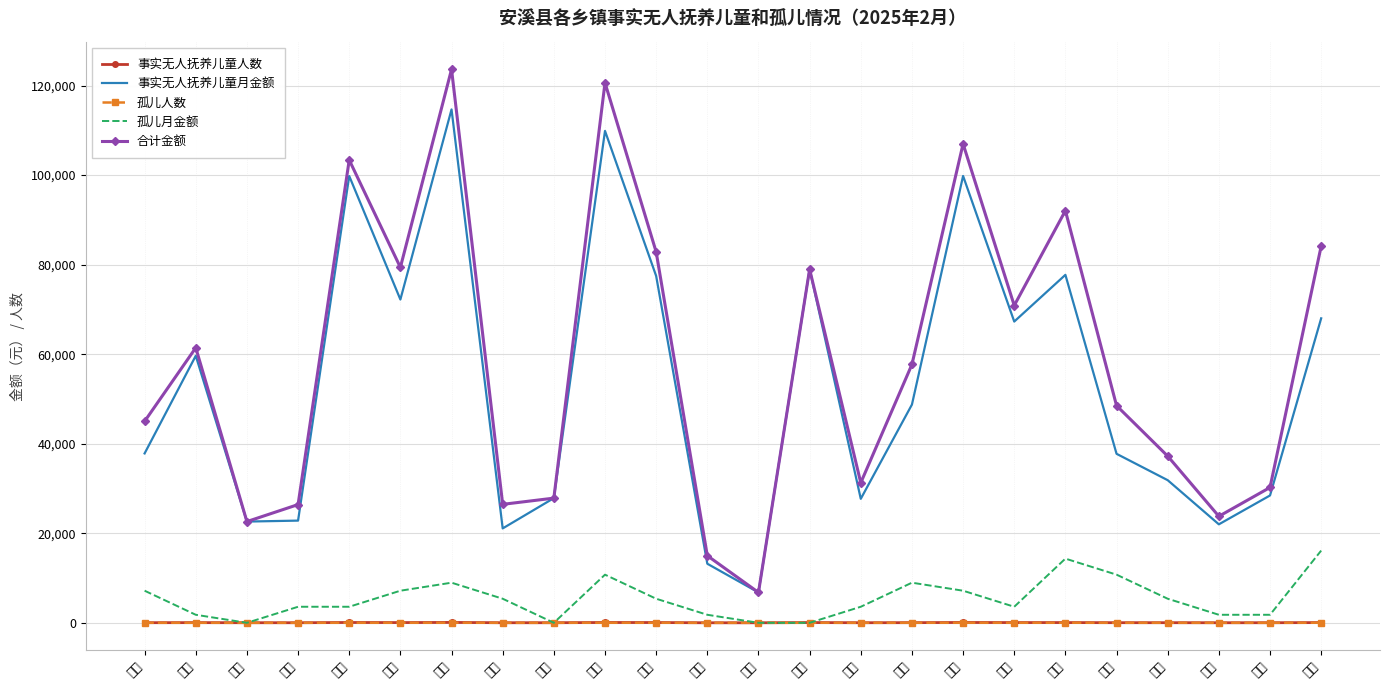

Reading right to left, what are all the values shown in this chart?

事实无人抚养儿童人数: 49	19	15	26	28	53	52	75	32	19	56	6	8	60	70	21	16	85	51	72	17	20	41	25
事实无人抚养儿童月金额: 68003	28438	21995	31852	37746	77716	67284	99805	48739	27693	78967	6782	13196	77465	109865	27847	21082	114655	72207	99789	22824	22610	59637	37830
孤儿人数: 9	1	1	3	6	8	2	4	5	2	0	0	1	3	6	0	3	5	4	2	2	0	1	4
孤儿月金额: 16128	1792	1792	5376	10752	14336	3584	7168	8960	3584	0	0	1792	5376	10752	0	5376	8960	7168	3584	3584	0	1792	7168
合计金额: 84131	30230	23787	37228	48498	92052	70868	106973	57699	31277	78967	6782	14988	82841	120617	27847	26458	123615	79375	103373	26408	22610	61429	44998